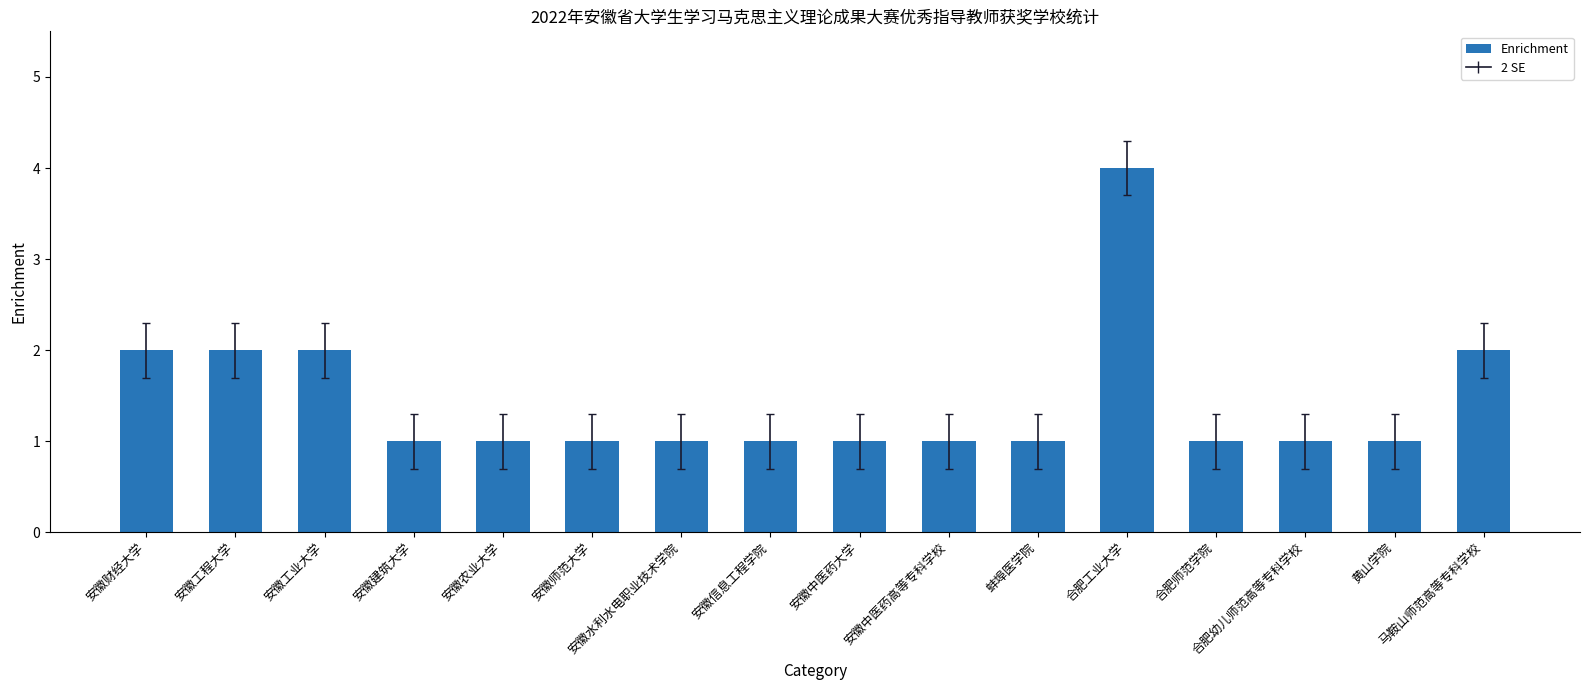

Reading left to right, list all the values displayed in this chart.

安徽财经大学=2	安徽工程大学=2	安徽工业大学=2	安徽建筑大学=1	安徽农业大学=1	安徽师范大学=1	安徽水利水电职业技术学院=1	安徽信息工程学院=1	安徽中医药大学=1	安徽中医药高等专科学校=1	蚌埠医学院=1	合肥工业大学=4	合肥师范学院=1	合肥幼儿师范高等专科学校=1	黄山学院=1	马鞍山师范高等专科学校=2